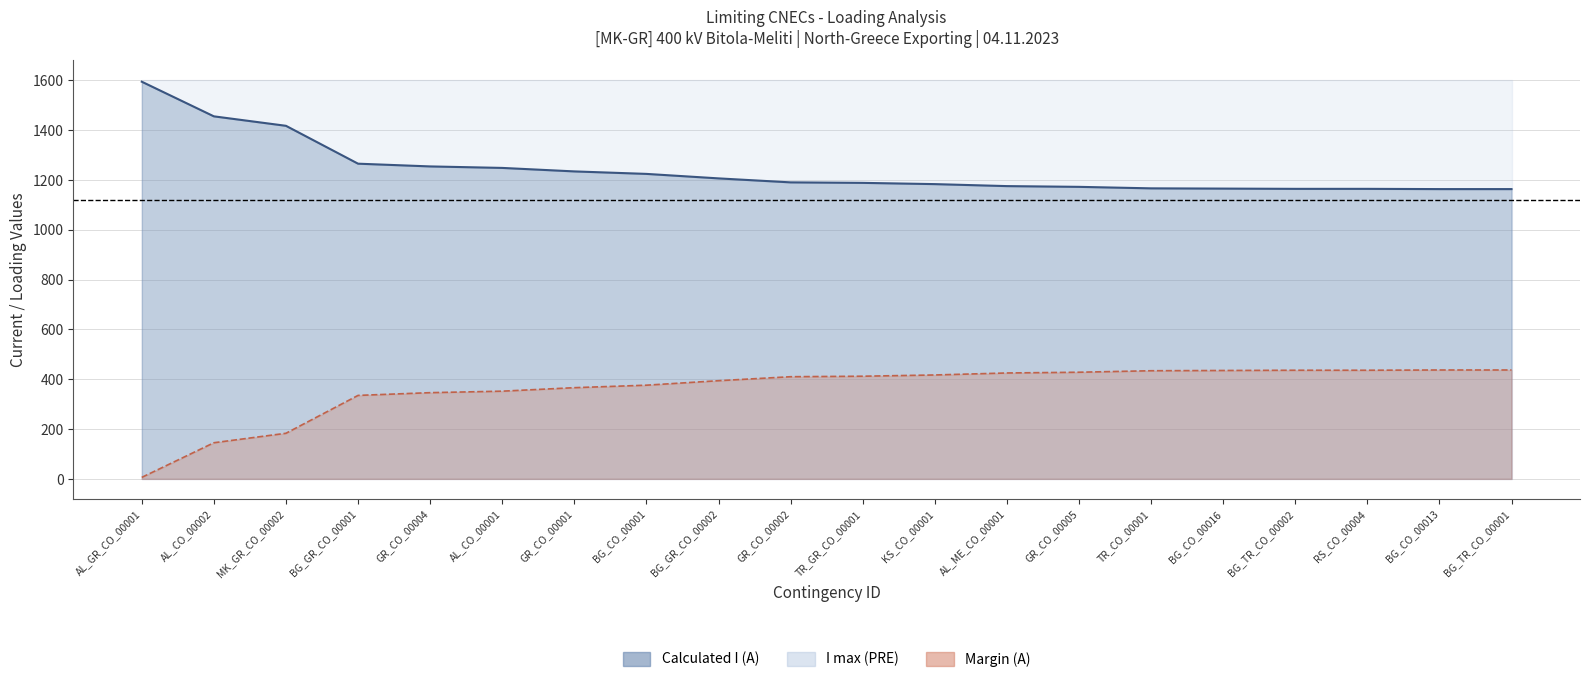

Which has a higher value, BG_TR_CO_00002 or BG_CO_00001?

BG_CO_00001